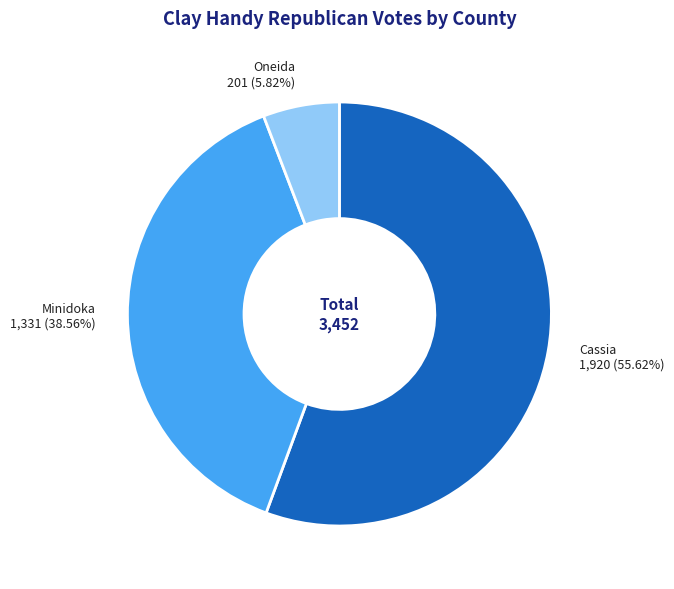

Approximately how many times larger is the value at Minidoka compared to Oneida?

6.6